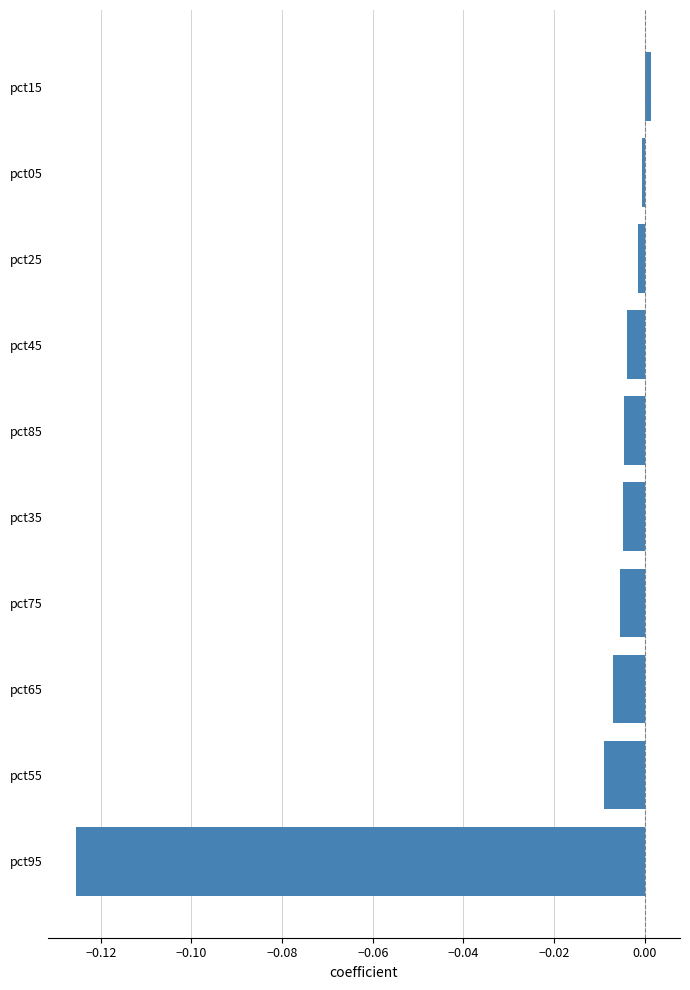

Which label corresponds to the smallest value in the chart?

pct95